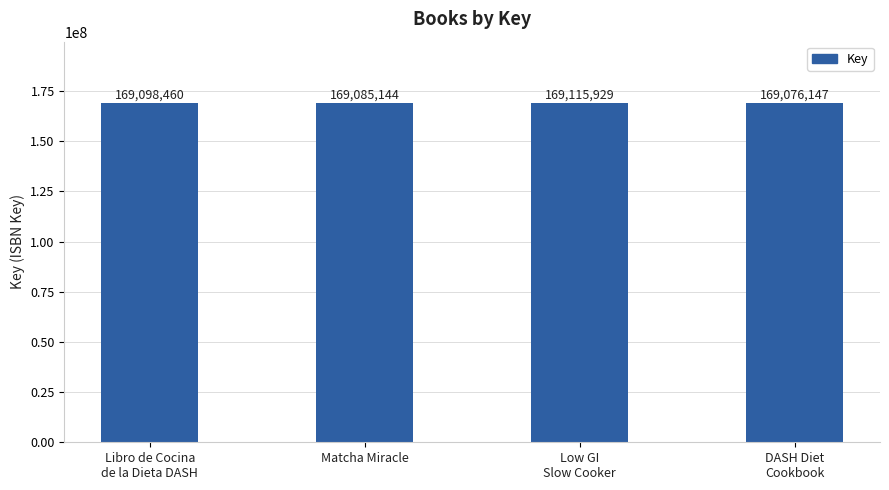

Which has a higher value, DASH Diet
Cookbook or Matcha Miracle?

Matcha Miracle